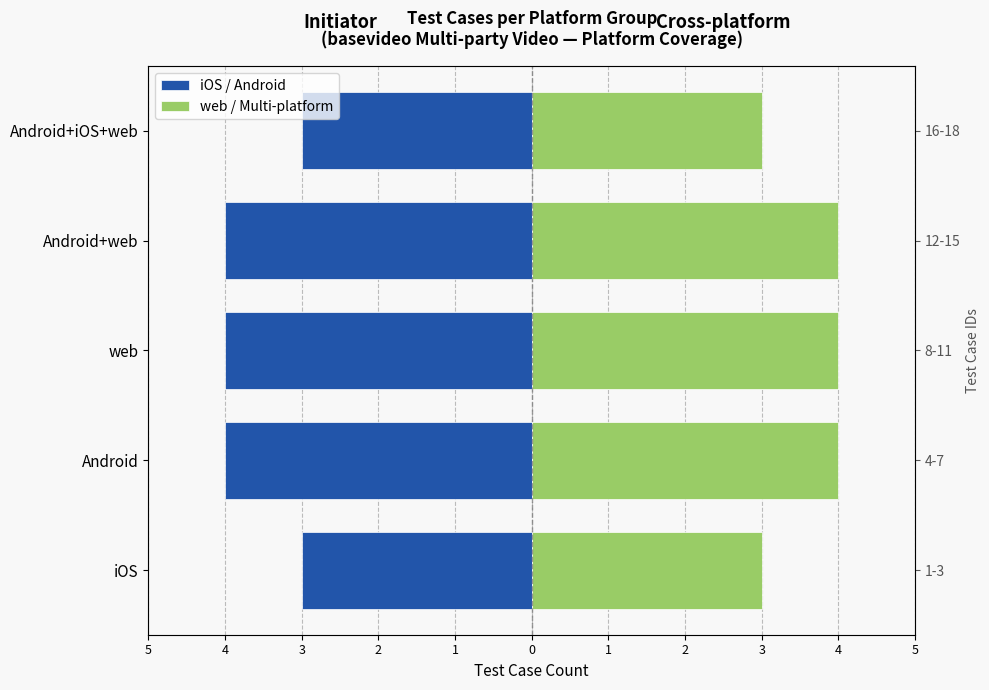

Is the value of iOS / Android at Android+web greater than the value of web / Multi-platform at iOS?

No